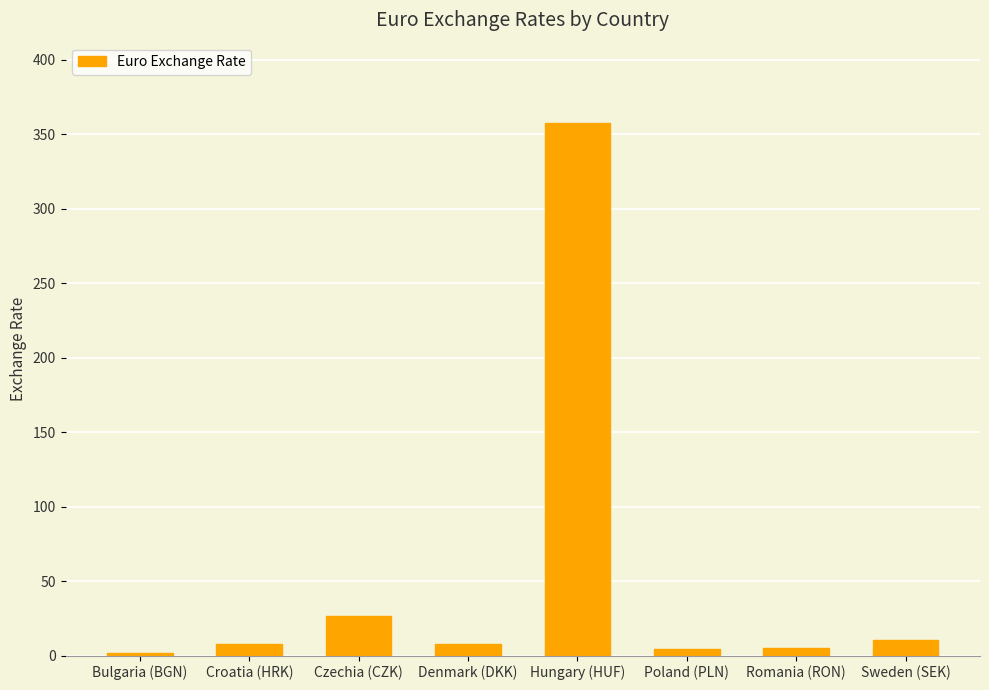

Which has a higher value, Bulgaria (BGN) or Hungary (HUF)?

Hungary (HUF)